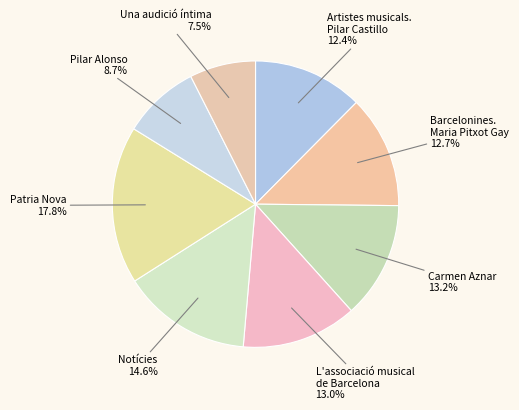

Between Patria Nova and Notícies, which is larger?

Patria Nova